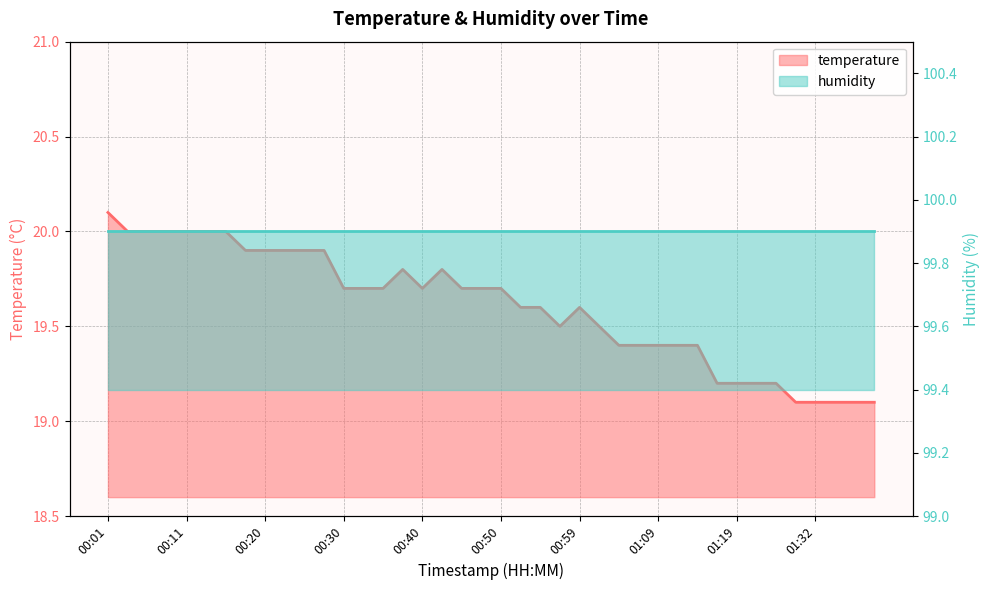

The chart shows a value of 24.9 at 01:37. True or false?

False